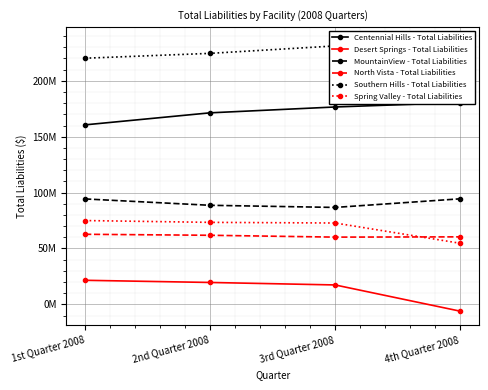

Reading right to left, extract all data points from this chart.

Centennial Hills - Total Liabilities: 4th Quarter 2008=180549624	3rd Quarter 2008=176612879	2nd Quarter 2008=171384410	1st Quarter 2008=160630031
Desert Springs - Total Liabilities: 4th Quarter 2008=-6086423	3rd Quarter 2008=17369236	2nd Quarter 2008=19582651	1st Quarter 2008=21531035
MountainView - Total Liabilities: 4th Quarter 2008=94434606	3rd Quarter 2008=86729023	2nd Quarter 2008=88630622	1st Quarter 2008=94330645
North Vista - Total Liabilities: 4th Quarter 2008=60397354	3rd Quarter 2008=60157728	2nd Quarter 2008=61810804	1st Quarter 2008=62699181
Southern Hills - Total Liabilities: 4th Quarter 2008=235935968	3rd Quarter 2008=231242281	2nd Quarter 2008=224594760	1st Quarter 2008=220251802
Spring Valley - Total Liabilities: 4th Quarter 2008=54673340	3rd Quarter 2008=72784831	2nd Quarter 2008=73370280	1st Quarter 2008=74988773